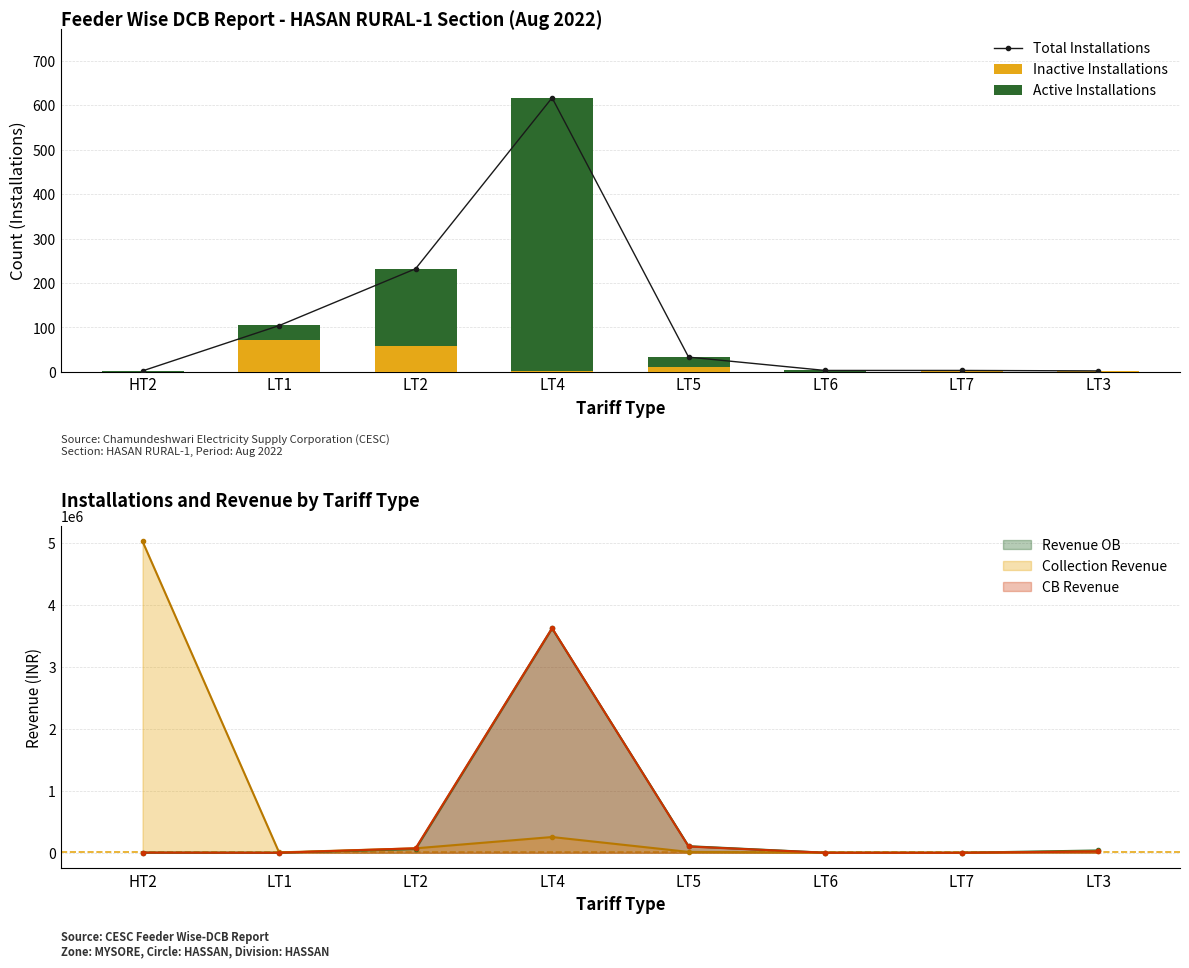

At which label is Active Installations closest to 308?

LT2